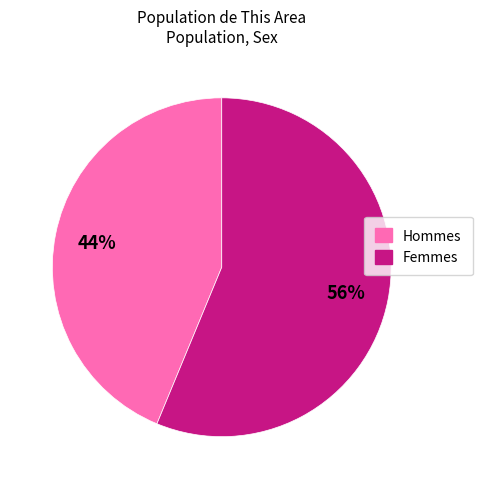

Does any single category account for the majority?

Yes